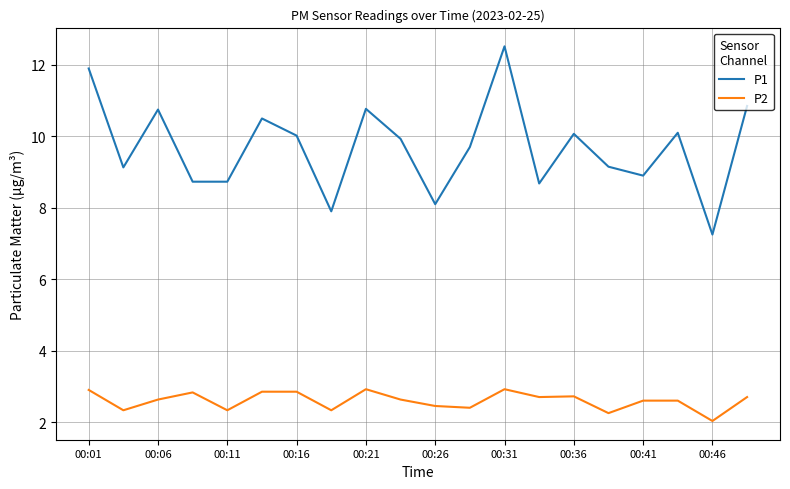

Which series has the largest total across all categories?

P1